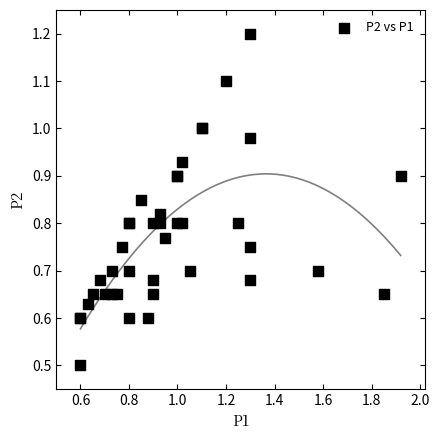

What Y value in the scatter plot is closest to 0?

0.5